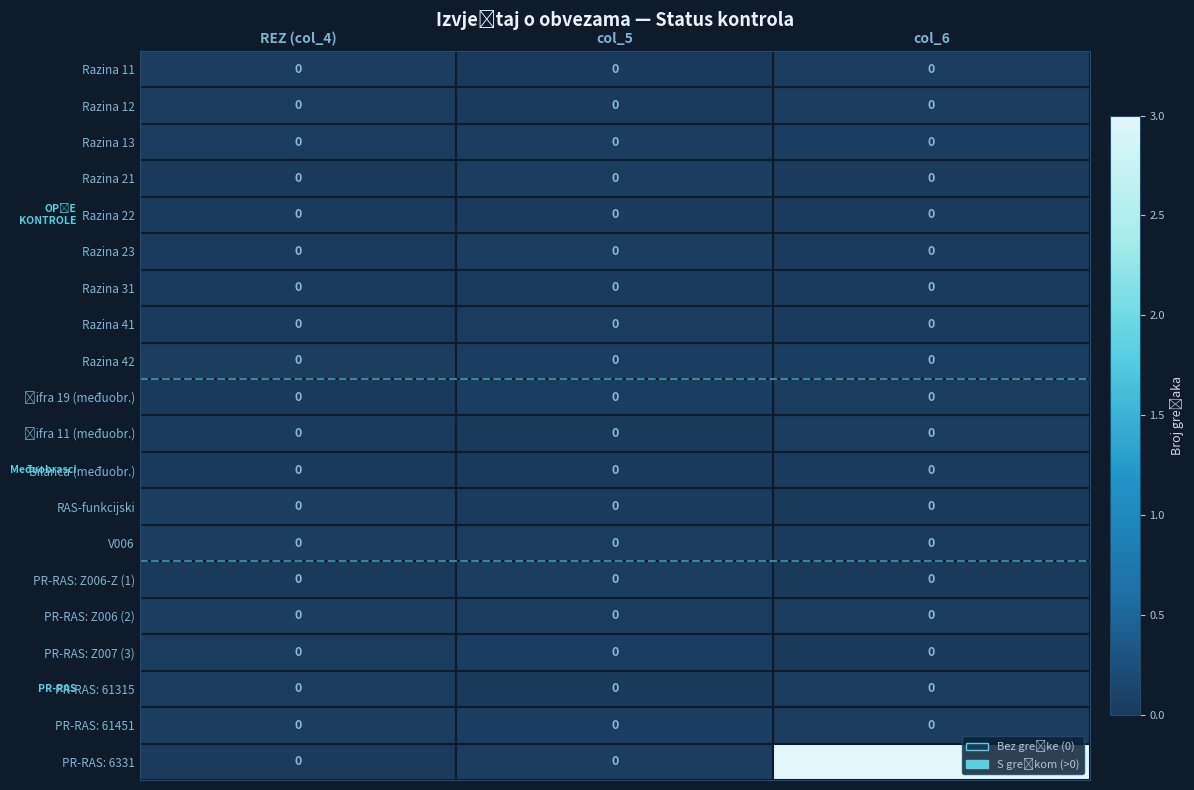

Count the number of data series in this chart.

20